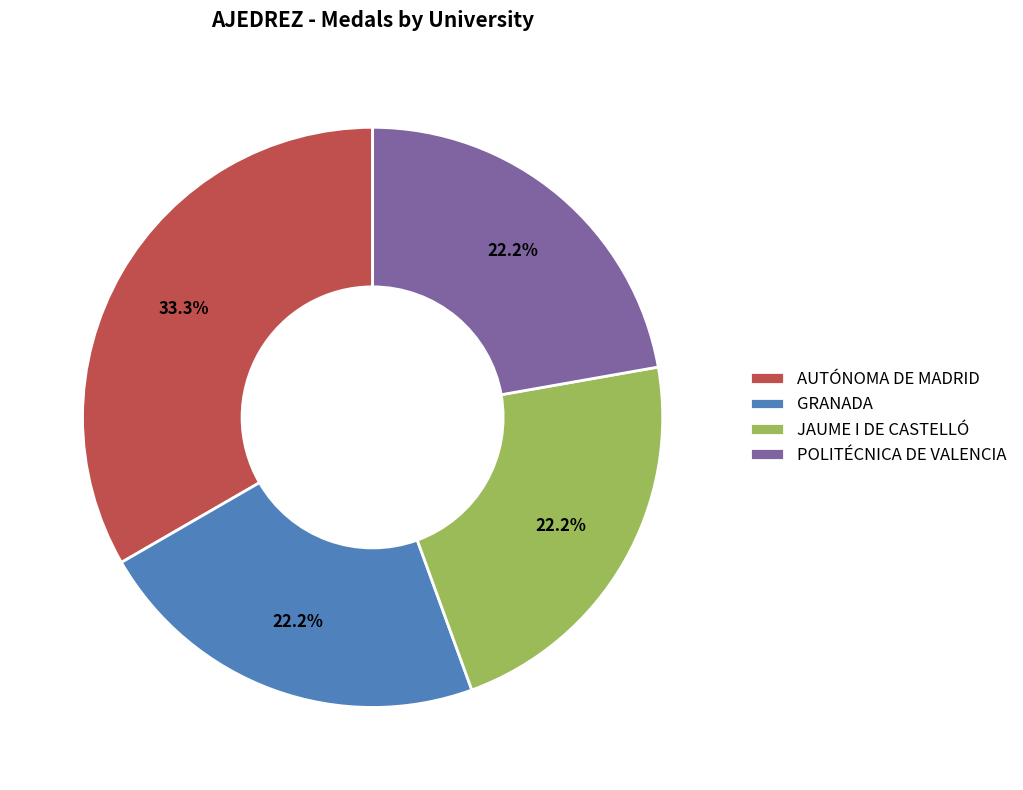

How many segments does this pie chart have?

4